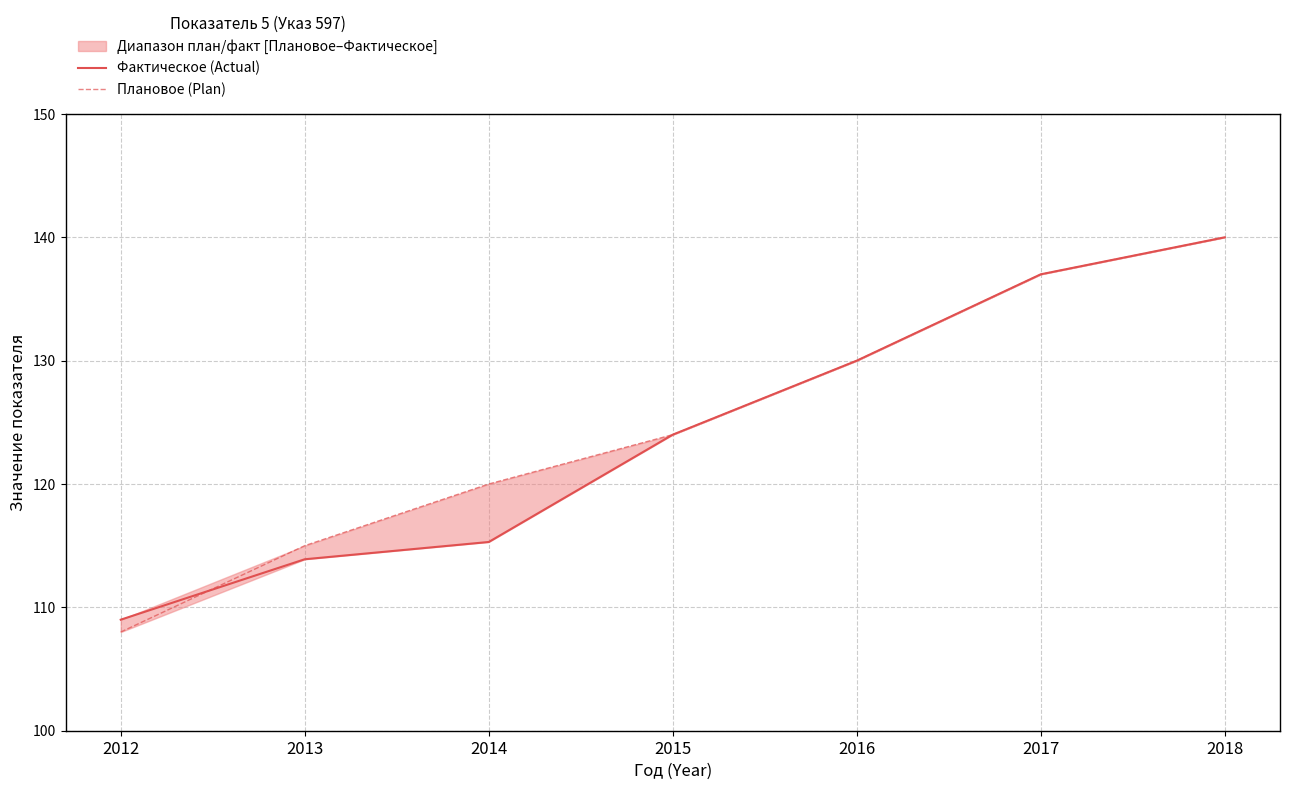

Reading left to right, list all the values displayed in this chart.

Фактическое (Actual): 2012=109.0	2013=113.9	2014=115.3	2015=124.0	2016=130.0	2017=137.0	2018=140.0
Плановое (Plan): 2012=108.0	2013=115.0	2014=120.0	2015=124.0	2016=130.0	2017=137.0	2018=140.0